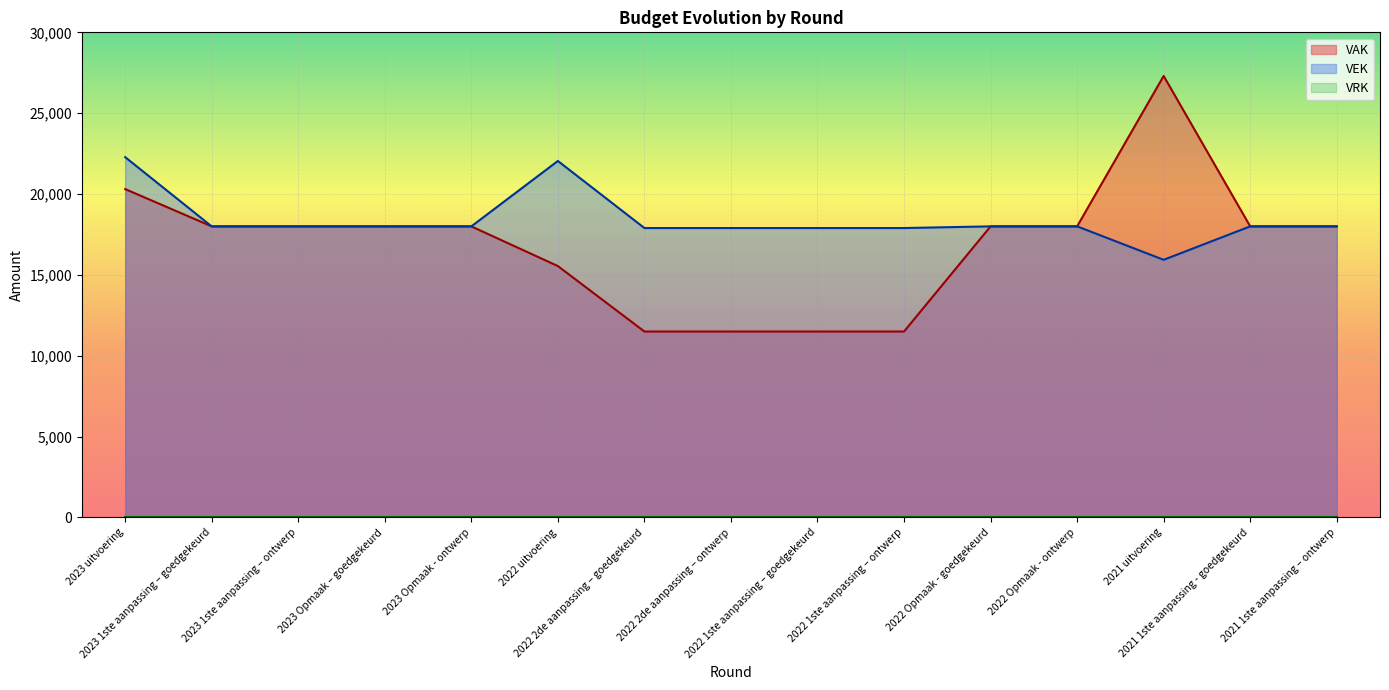

Reading right to left, transcribe all the data shown in this chart.

VAK: 2021 1ste aanpassing – ontwerp=18000	2021 1ste aanpassing - goedgekeurd=18000	2021 uitvoering=27301	2022 Opmaak - ontwerp=18000	2022 Opmaak - goedgekeurd=18000	2022 1ste aanpassing – ontwerp=11497	2022 1ste aanpassing – goedgekeurd=11497	2022 2de aanpassing – ontwerp=11497	2022 2de aanpassing – goedgekeurd=11497	2022 uitvoering=15545	2023 Opmaak - ontwerp=17999	2023 Opmaak – goedgekeurd=17999	2023 1ste aanpassing – ontwerp=17999	2023 1ste aanpassing – goedgekeurd=17999	2023 uitvoering=20306
VEK: 2021 1ste aanpassing – ontwerp=18000	2021 1ste aanpassing - goedgekeurd=18000	2021 uitvoering=15932	2022 Opmaak - ontwerp=18000	2022 Opmaak - goedgekeurd=18000	2022 1ste aanpassing – ontwerp=17897	2022 1ste aanpassing – goedgekeurd=17897	2022 2de aanpassing – ontwerp=17897	2022 2de aanpassing – goedgekeurd=17897	2022 uitvoering=22045	2023 Opmaak - ontwerp=17999	2023 Opmaak – goedgekeurd=17999	2023 1ste aanpassing – ontwerp=17999	2023 1ste aanpassing – goedgekeurd=17999	2023 uitvoering=22281